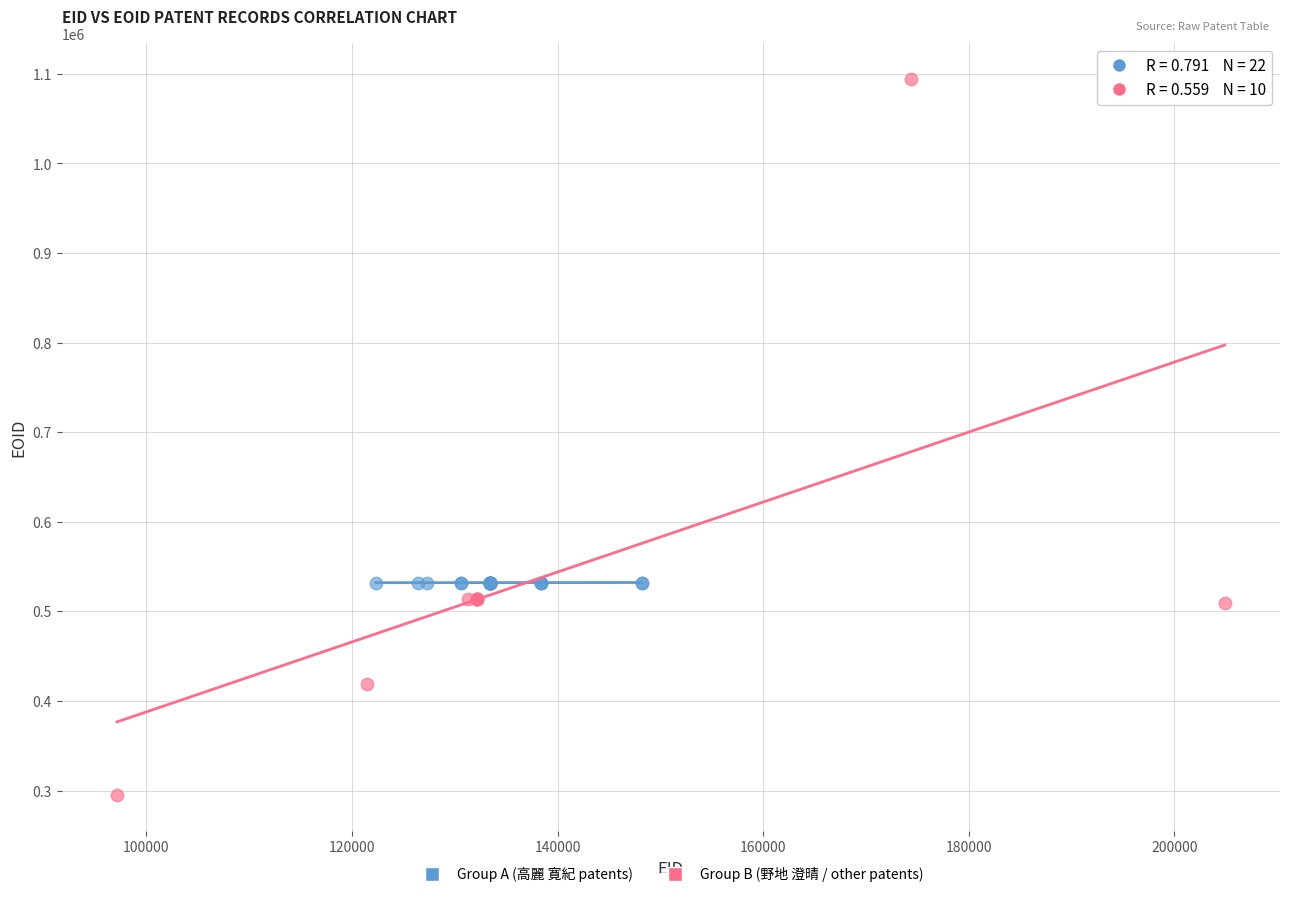

What are all the series names shown in the legend?

Group A (高麗 寛紀 patents), Group B (野地 澄晴 / other patents)